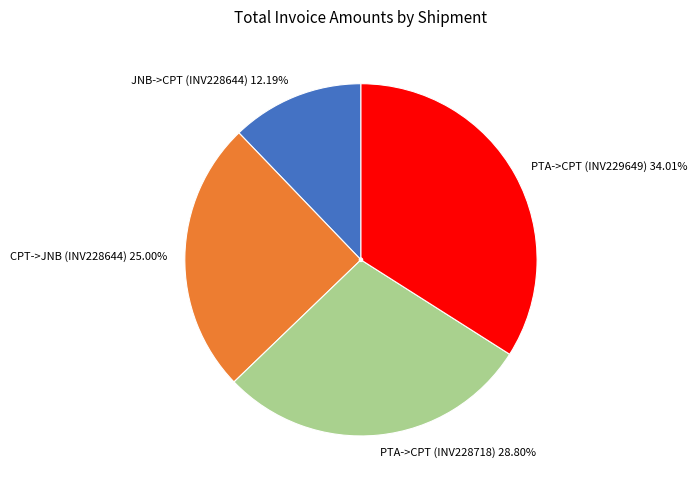

Is PTA->CPT (INV228718) the majority of the pie?

No